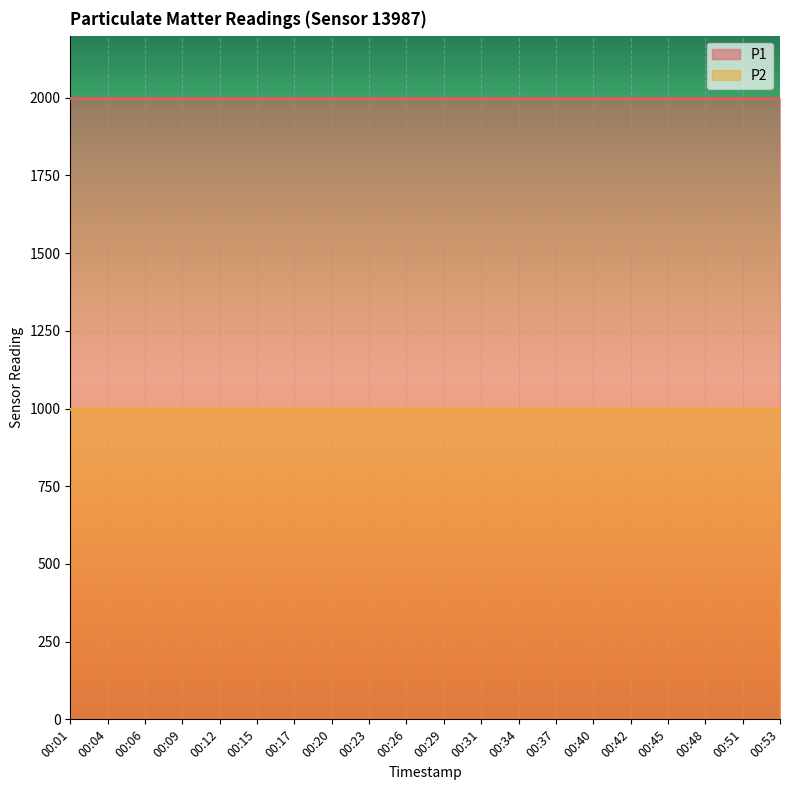

Which has a higher value, 00:48 or 00:45?

00:48